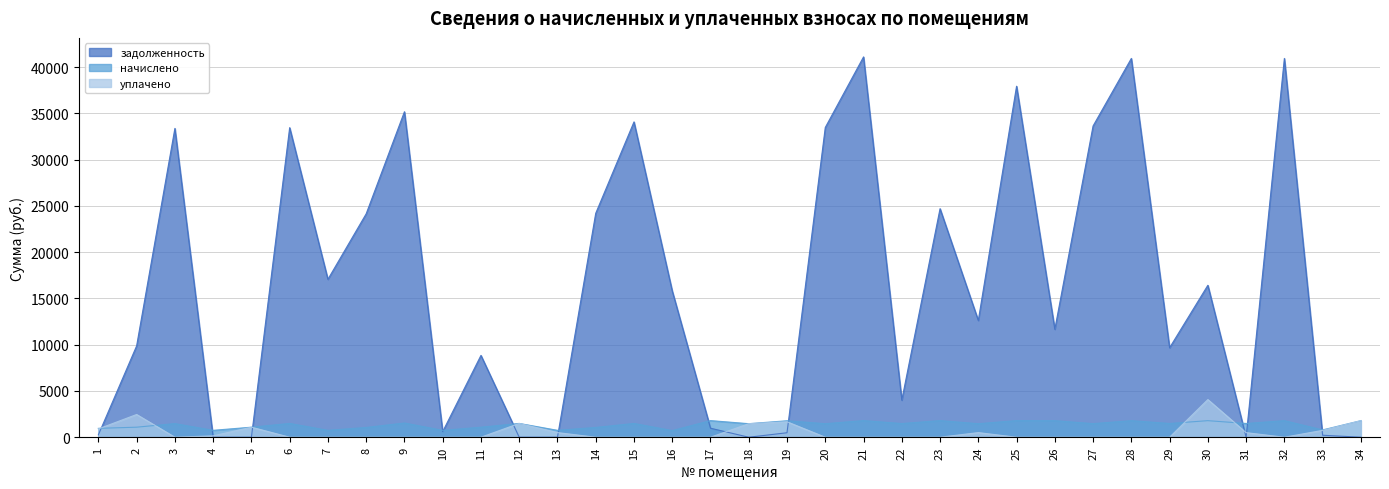

What is the difference between the maximum and minimum values in the задолженность series?

41111.0